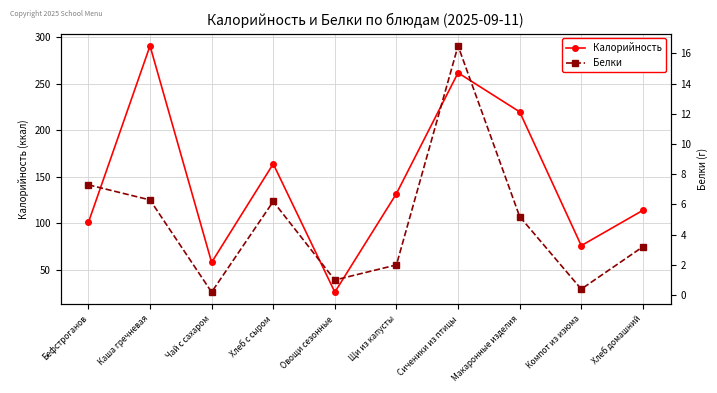

What is the difference between the Калорийность values at Макаронные изделия and Бефстроганов?

119